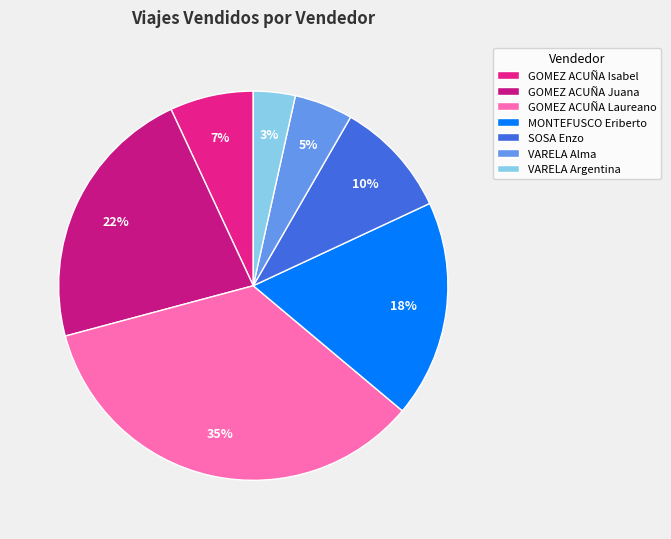

Which has a higher value, MONTEFUSCO Eriberto or SOSA Enzo?

MONTEFUSCO Eriberto